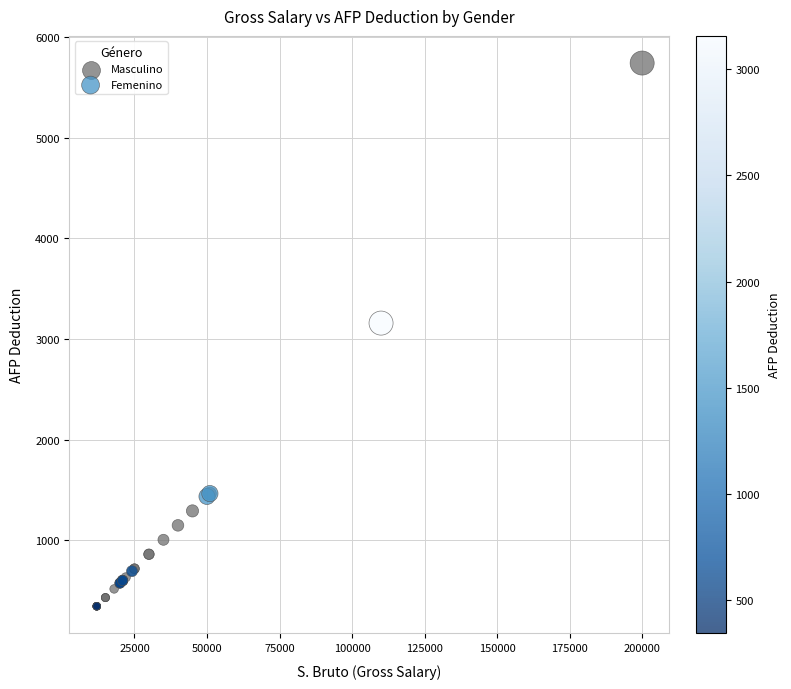

Which series contains the highest Y value?

Masculino